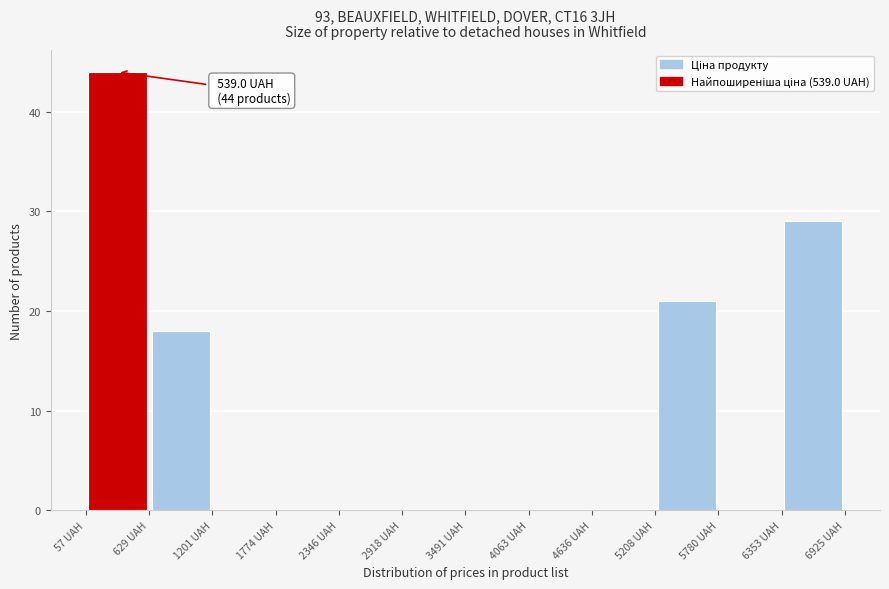

Which range on the x-axis has the tallest bar?

100 to 600